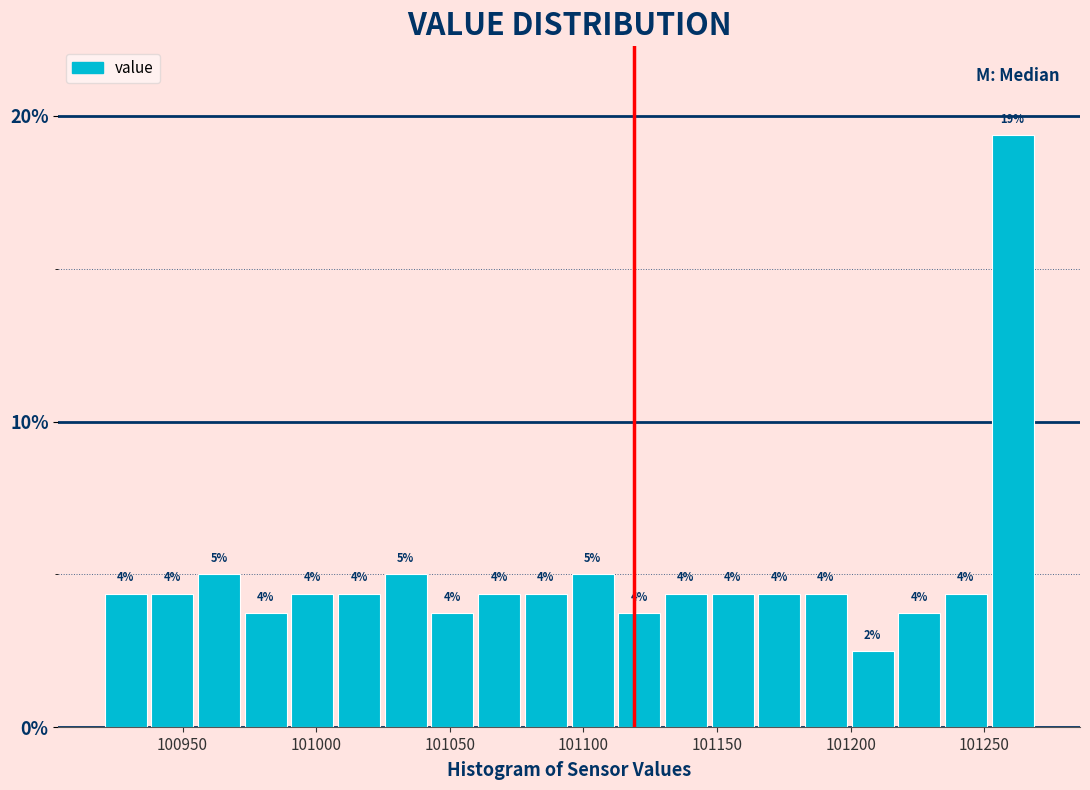

Around what value on the x-axis is the tallest bar? Give the approximate position of its centre, as read against the axis.

101260